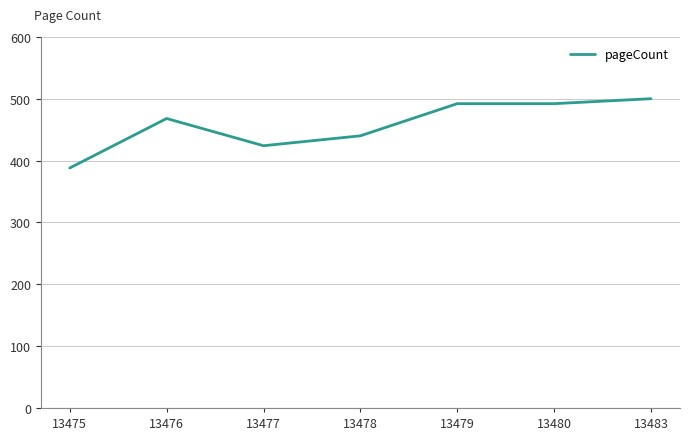

True or false: the data shows 124 at 13475.

False